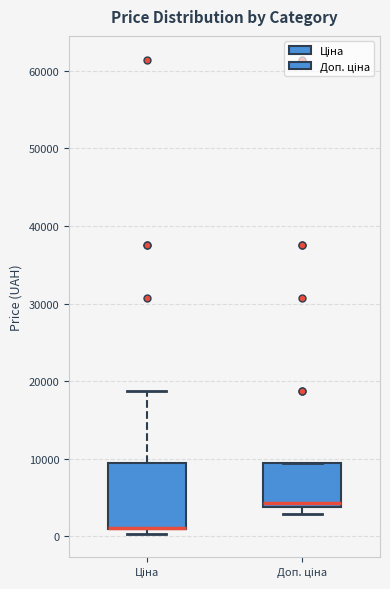

Reading left to right, read every box against the y-axis: the position of its median line, the range the box covers, and the ends of its whiskers. The values are not printed on the chart, so give them approximately, as read against the axis.

Ціна: median 1000 (drawn on the box's lower edge), box 1000 to 9000, whiskers 0 to 19000
Доп. ціна: median 4000 (just above the box's lower edge), box 4000 to 9000, whiskers 3000 to 9000